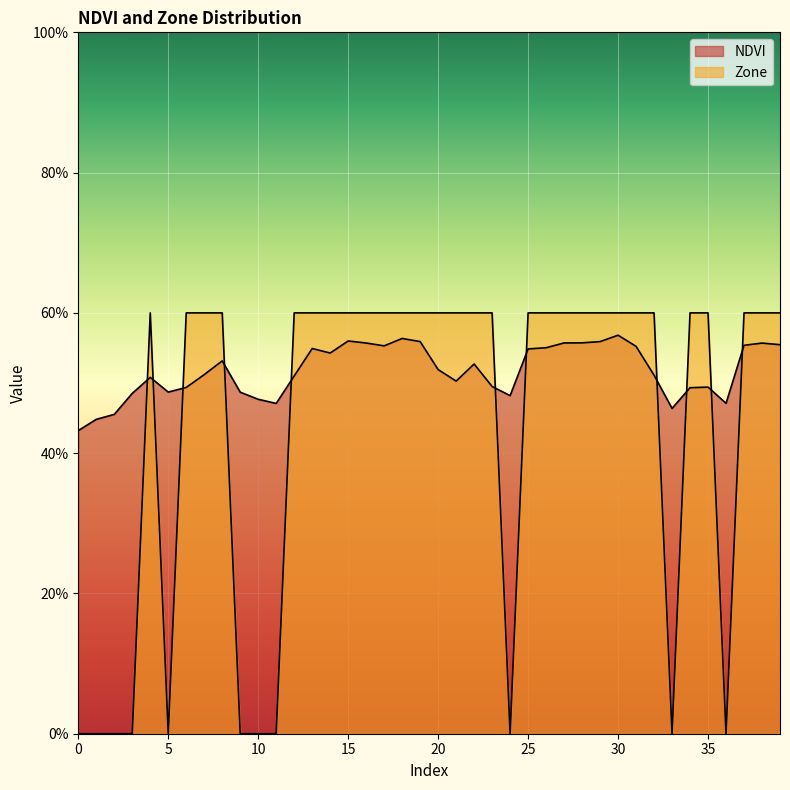

The value of NDVI at 10 is 0.7. True or false?

False